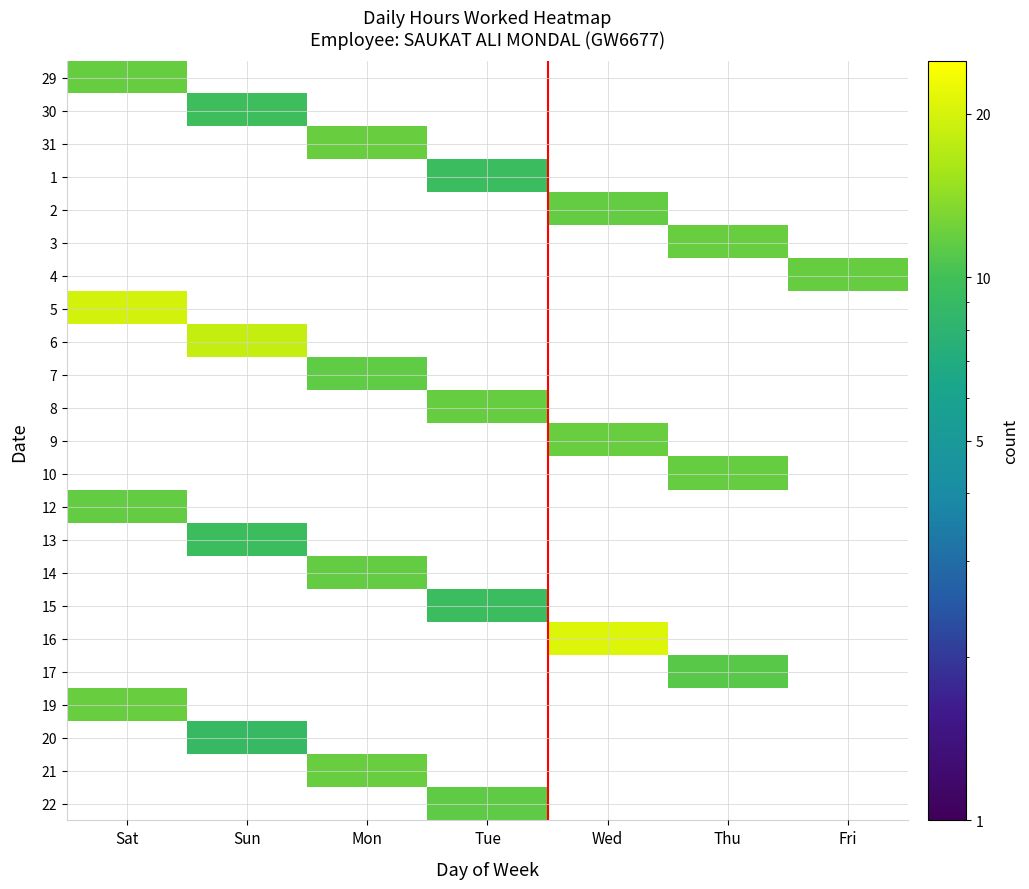

Count the number of data series in this chart.

23